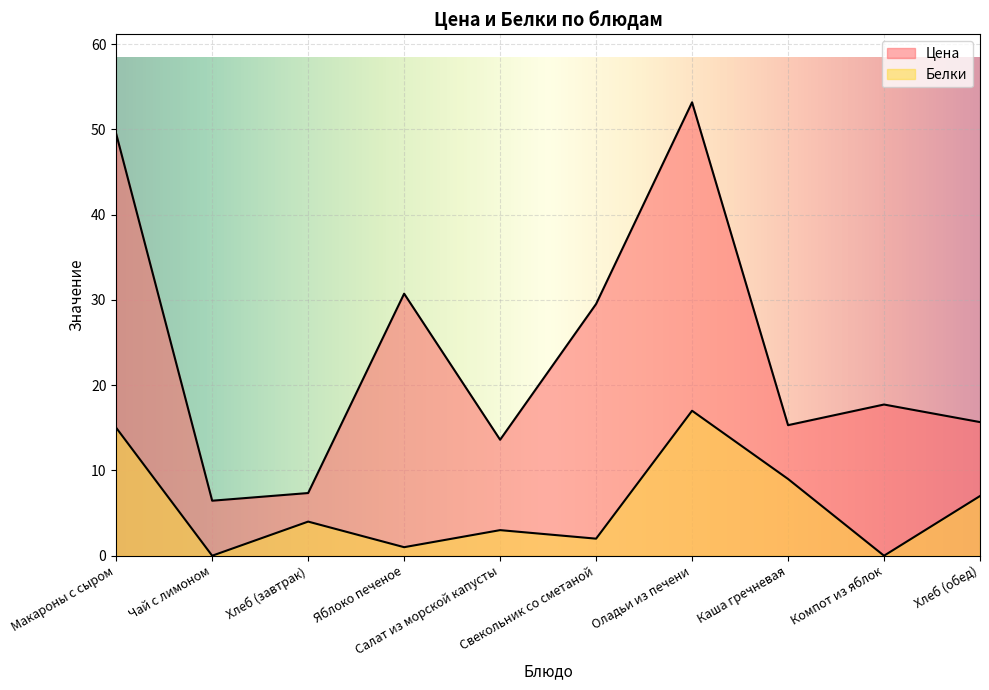

In Белки, how many points are higher than both neighbors (excluding endpoints)?

3